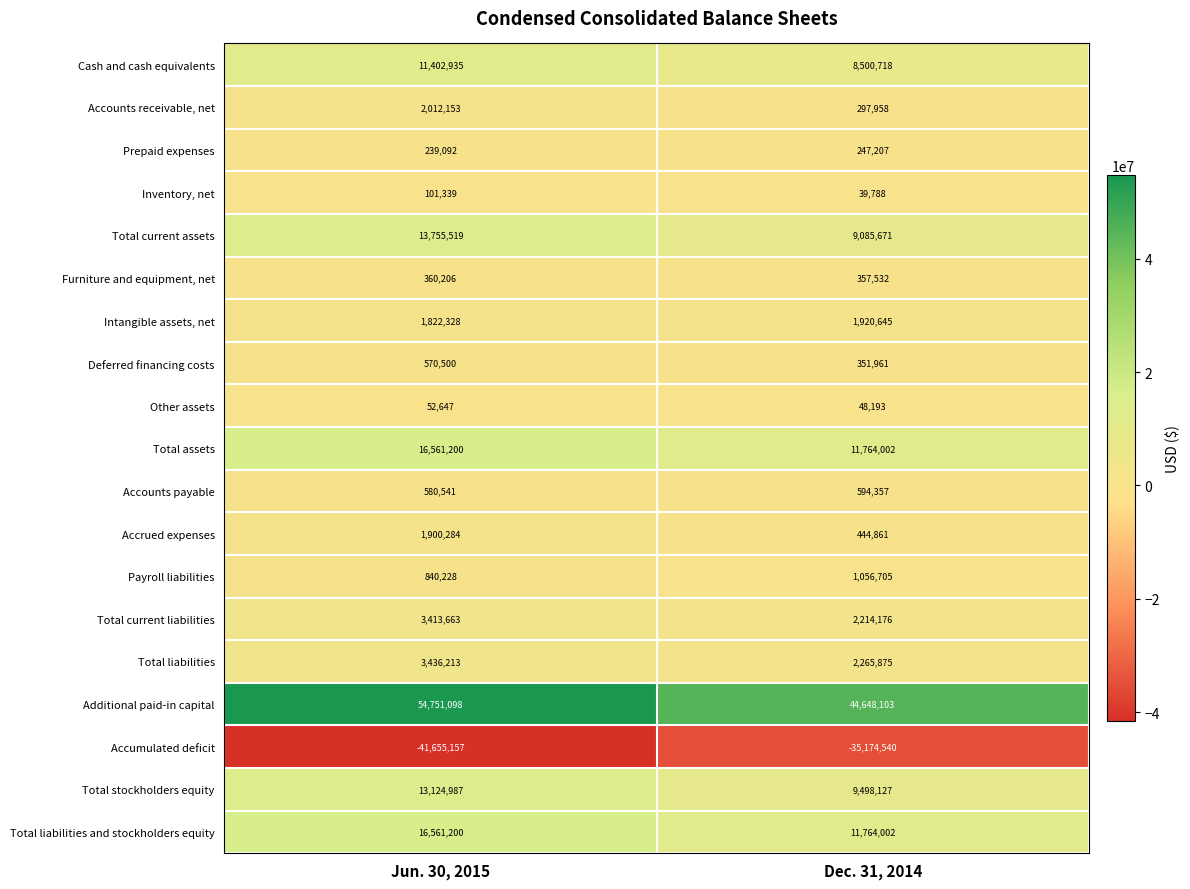

What is the difference between the Cash and cash equivalents values at Jun. 30, 2015 and Dec. 31, 2014?

2902217